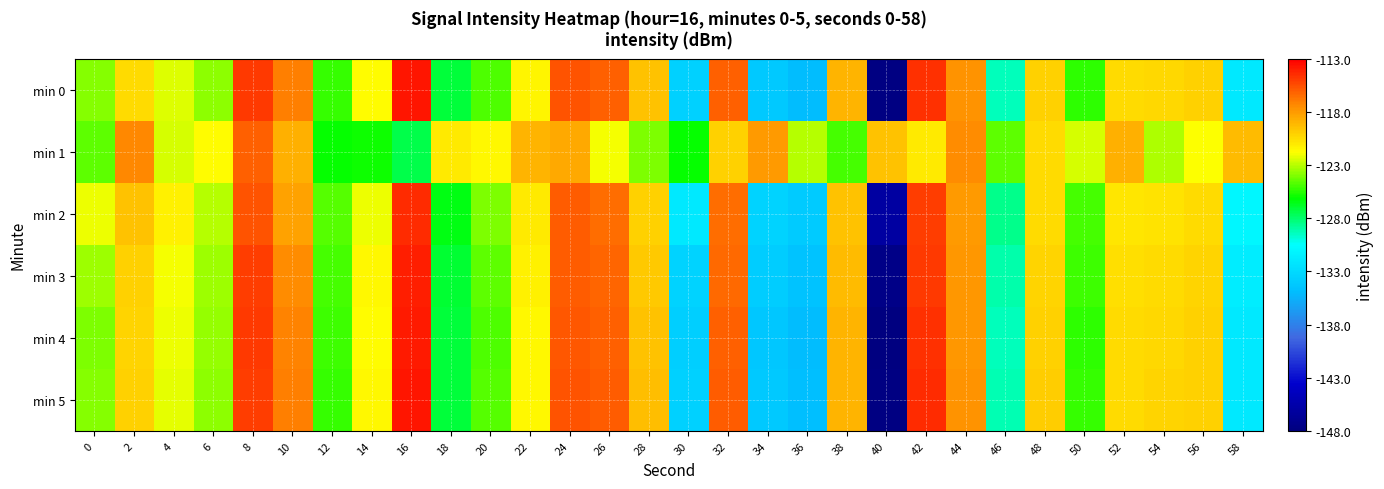

What is the total value across all series at 28?

-722.0